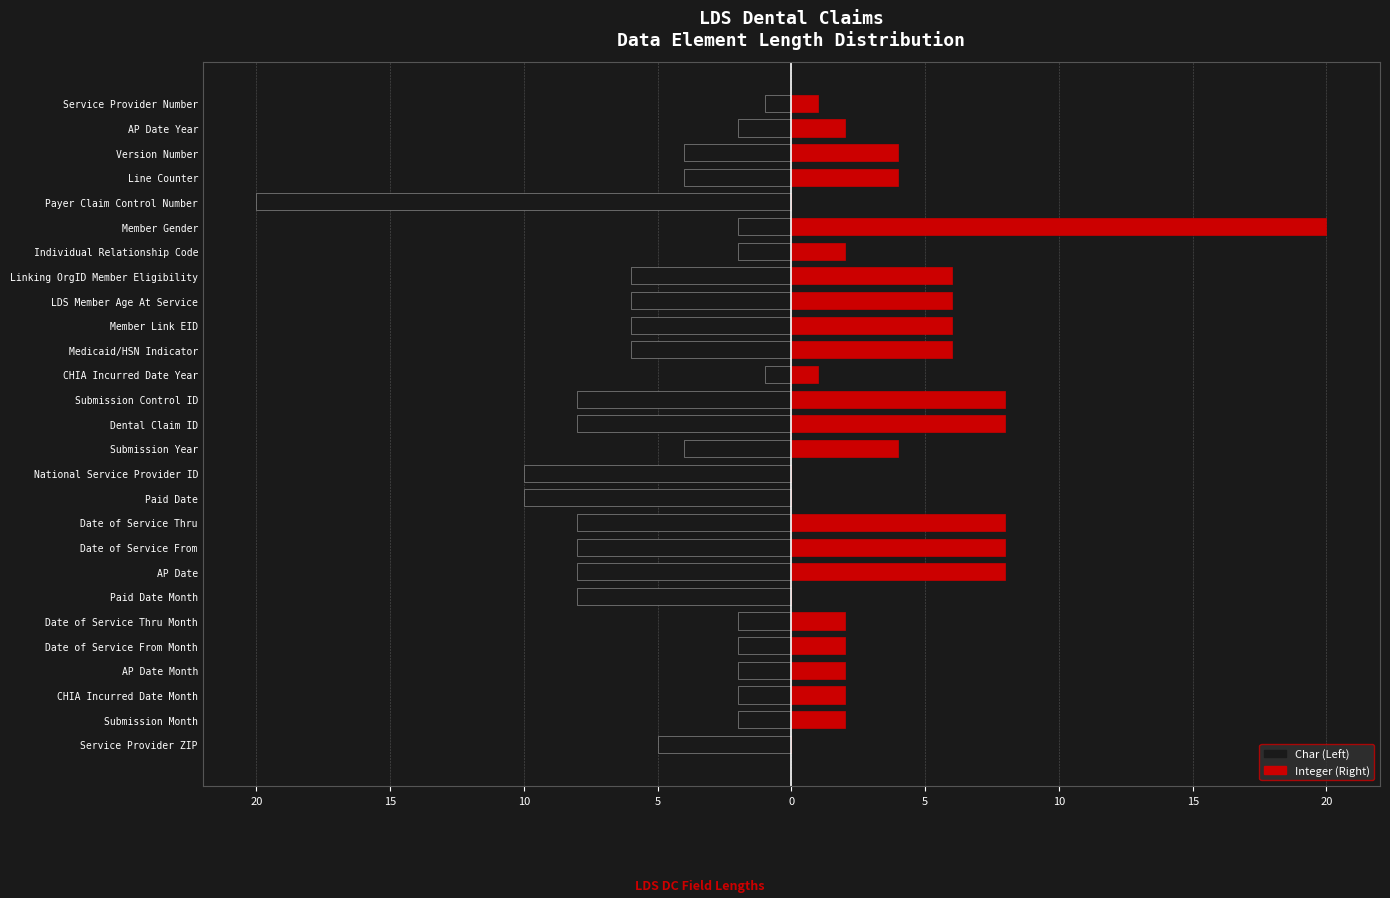

How many values in Right (Integer) are above zero?

22